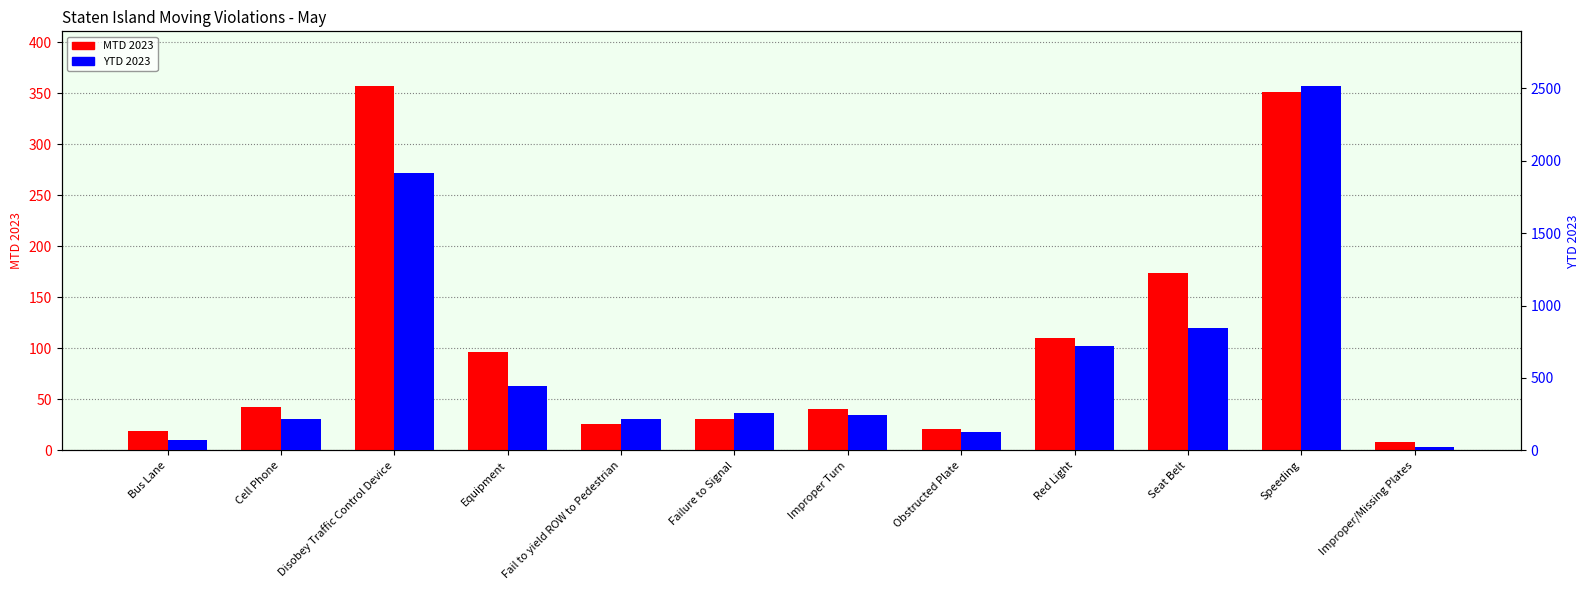

The YTD 2023 series shows 1912 at Disobey Traffic Control Device. True or false?

True